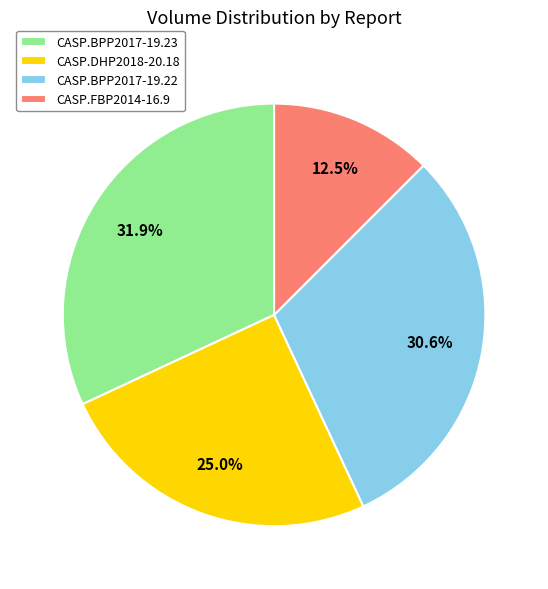

The CASP.FBP2014-16.9 slice represents 24% of the pie. True or false?

False